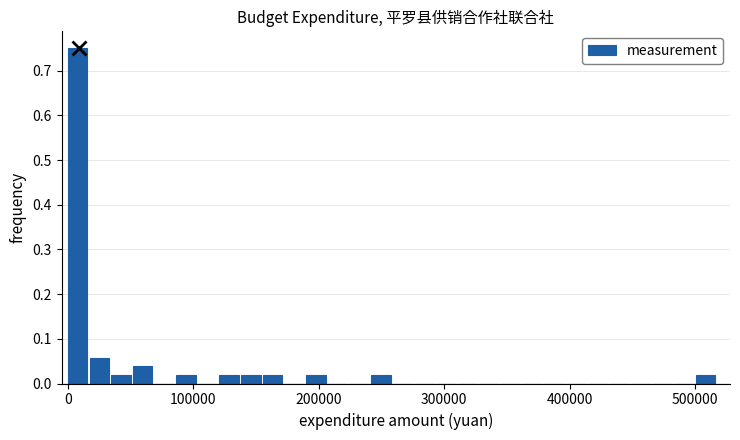

Read against the x-axis, roughly where is the centre of the tallest bar?

10000